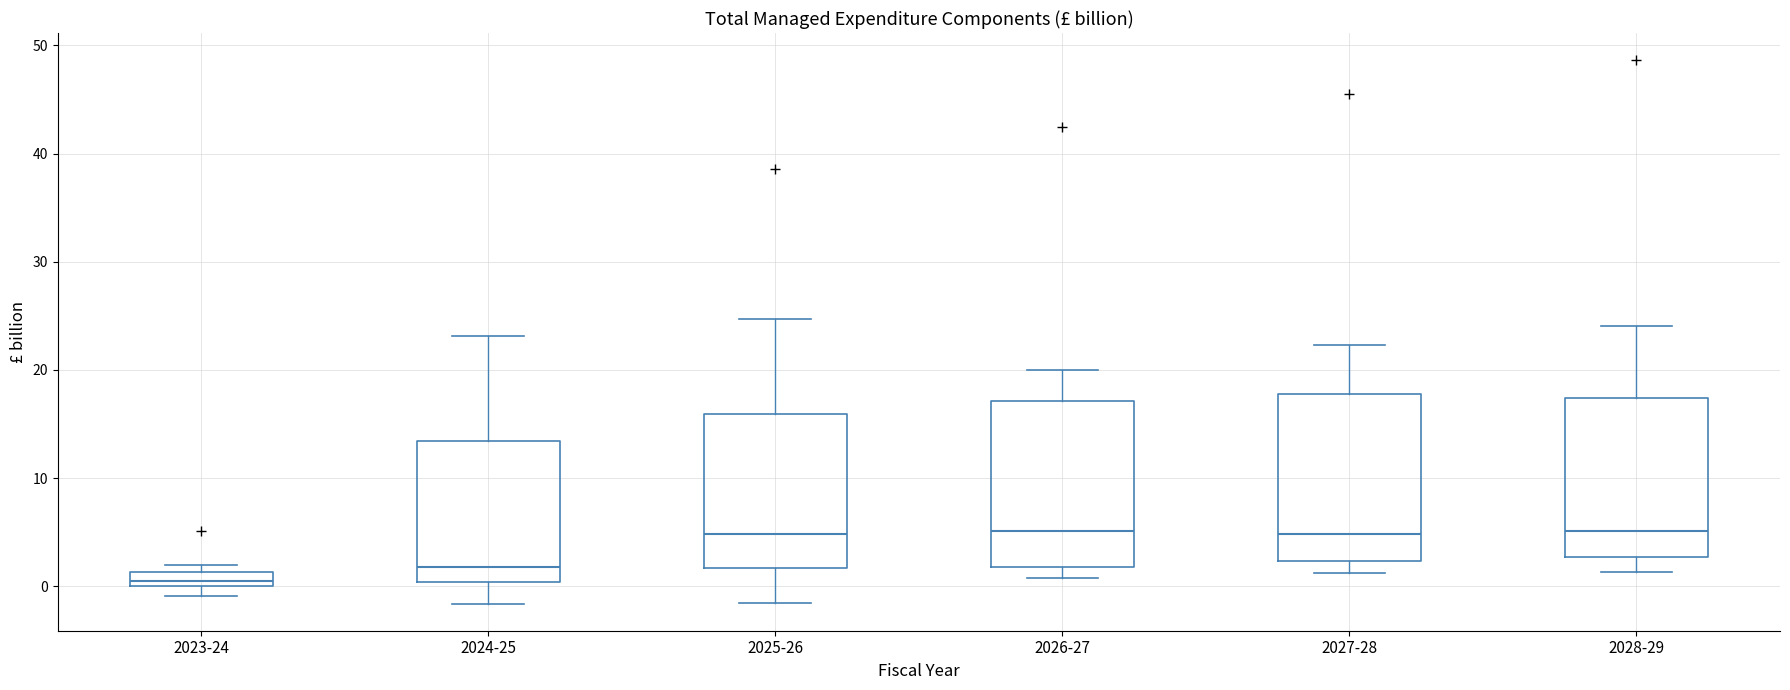

Where is the lower edge of the box for 2024-25 on the y-axis? The values are not printed on the chart, so give them approximately, as read against the axis.

0